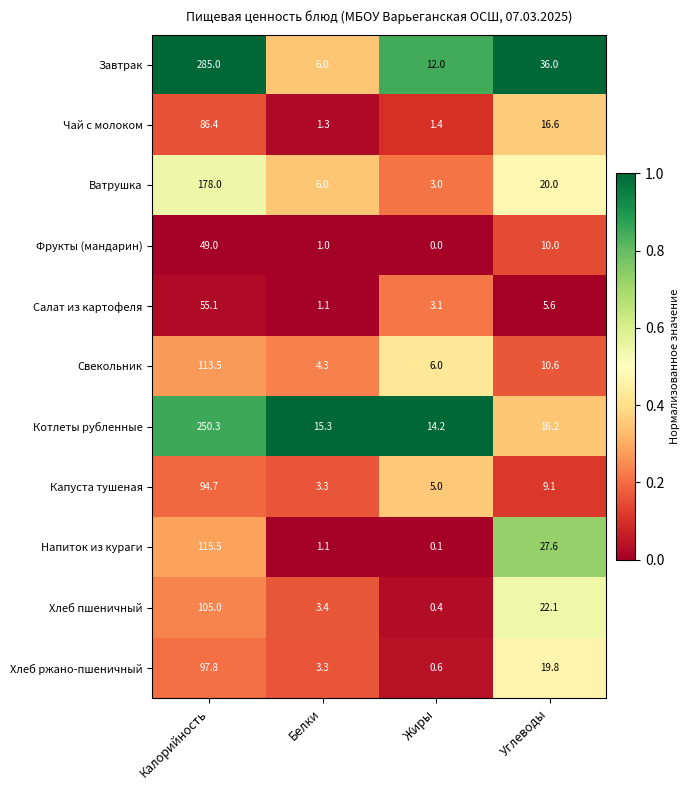

What is the total value across all series at Жиры?

45.8